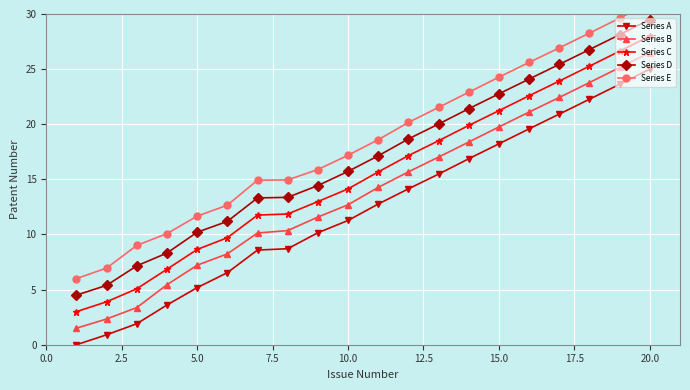

True or false: Series D and Series B intersect in this chart.

False